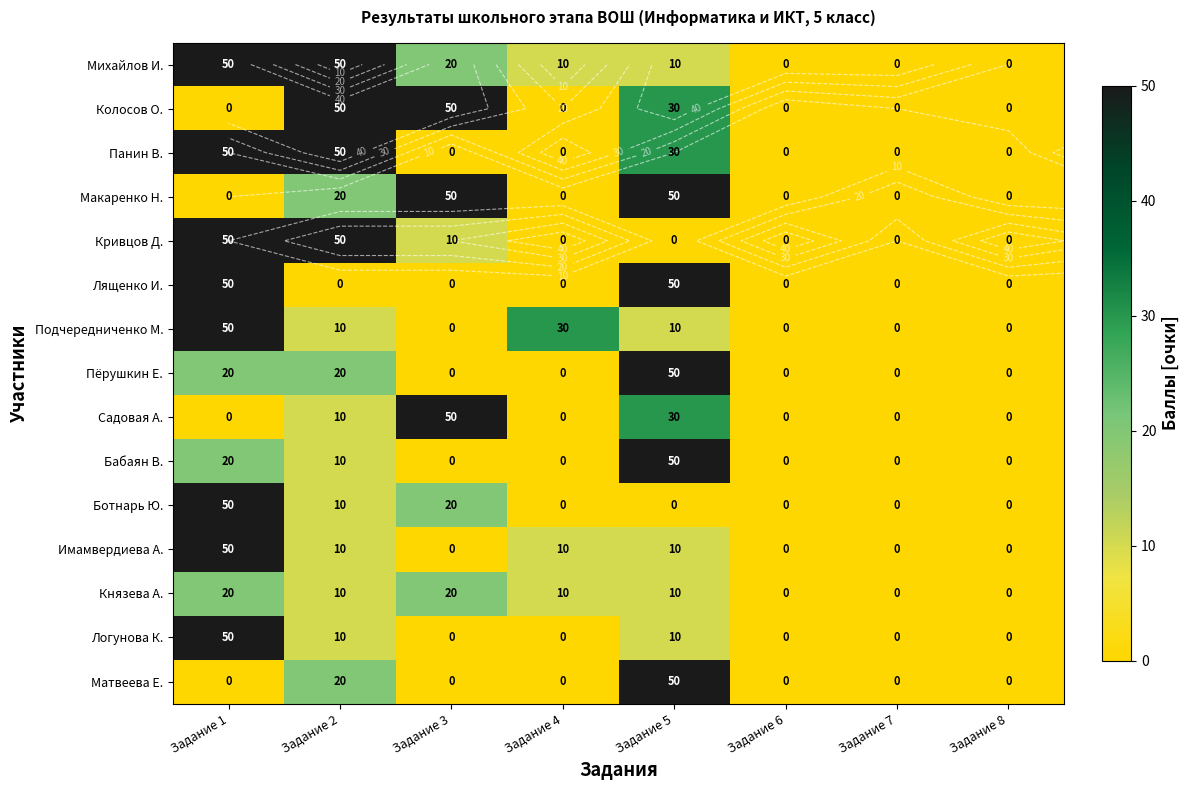

At which label does Имамвердиева А. first exceed 10?

Задание 1